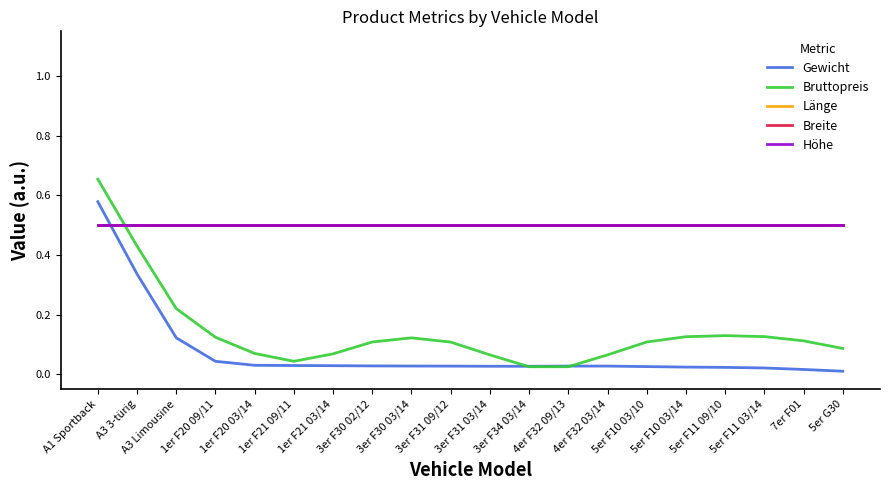

The value of Höhe at 1er F21 09/11 is 0.5. True or false?

True